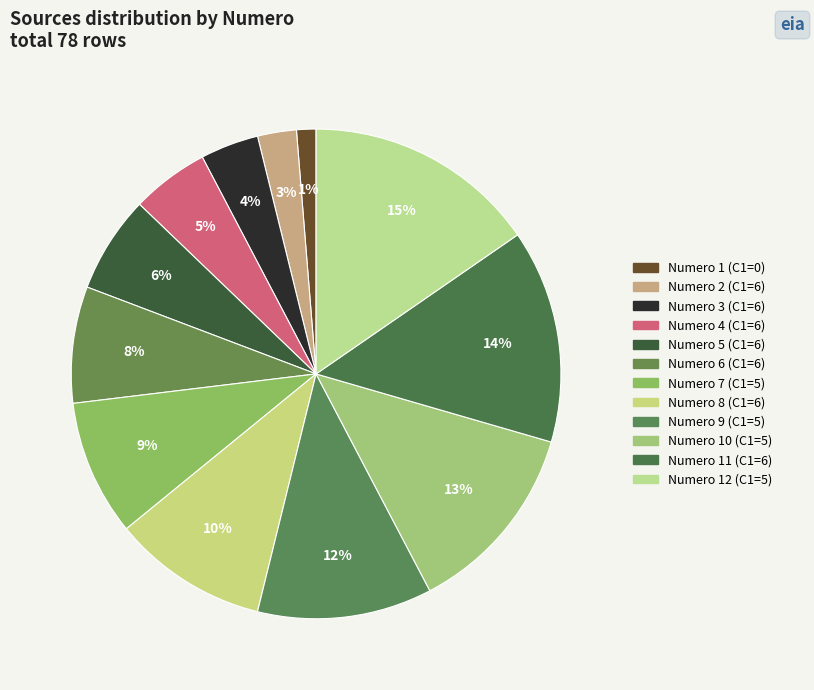

How many slices are in this pie chart?

12